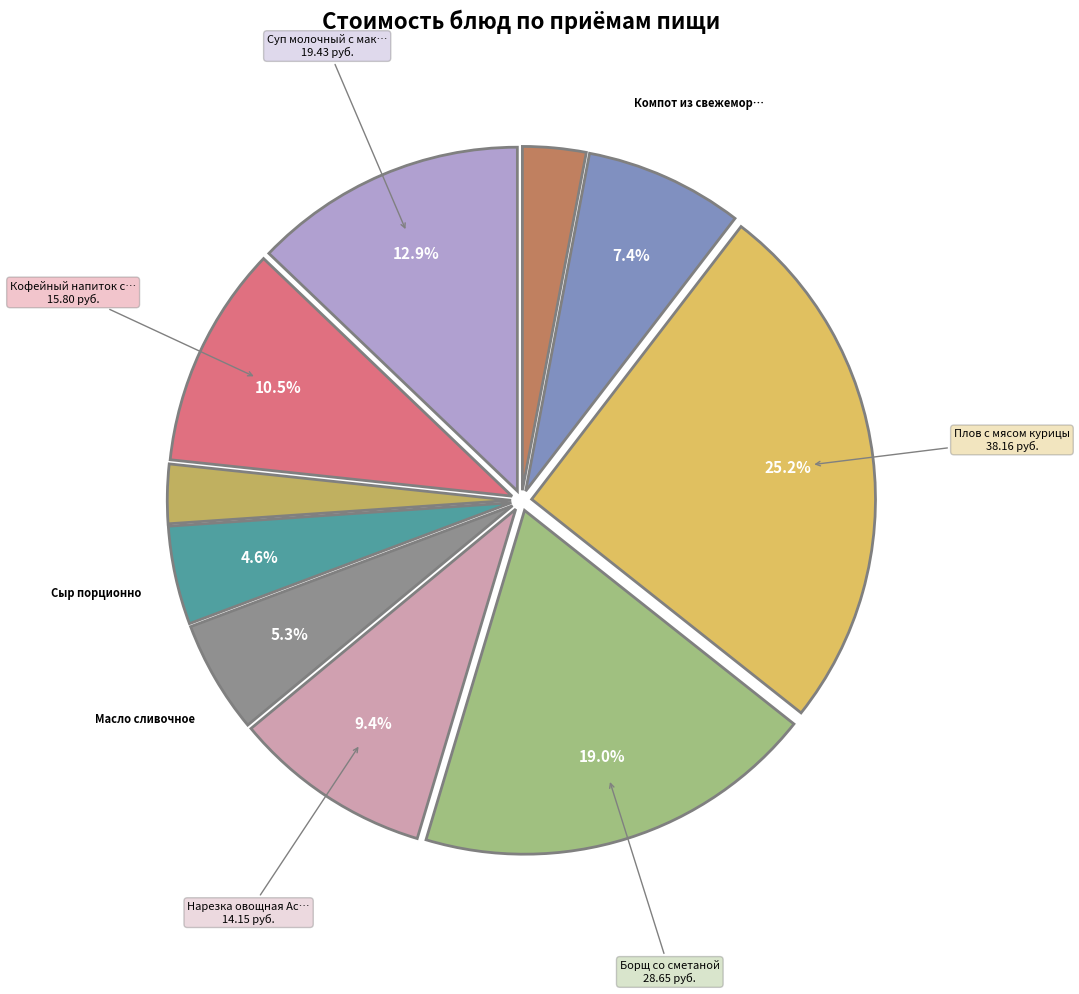

To the nearest percent, what is the difference between the largest and smallest slice percentages?

22%